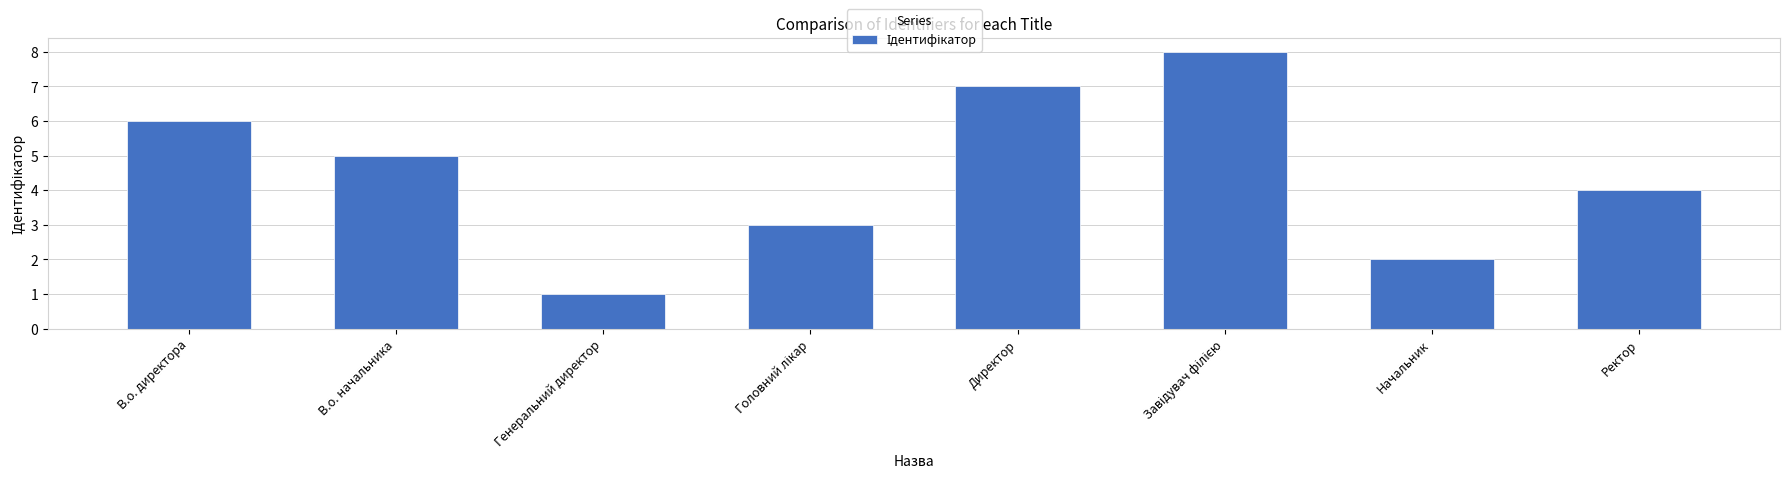

At which label is the value closest to 4?

Ректор